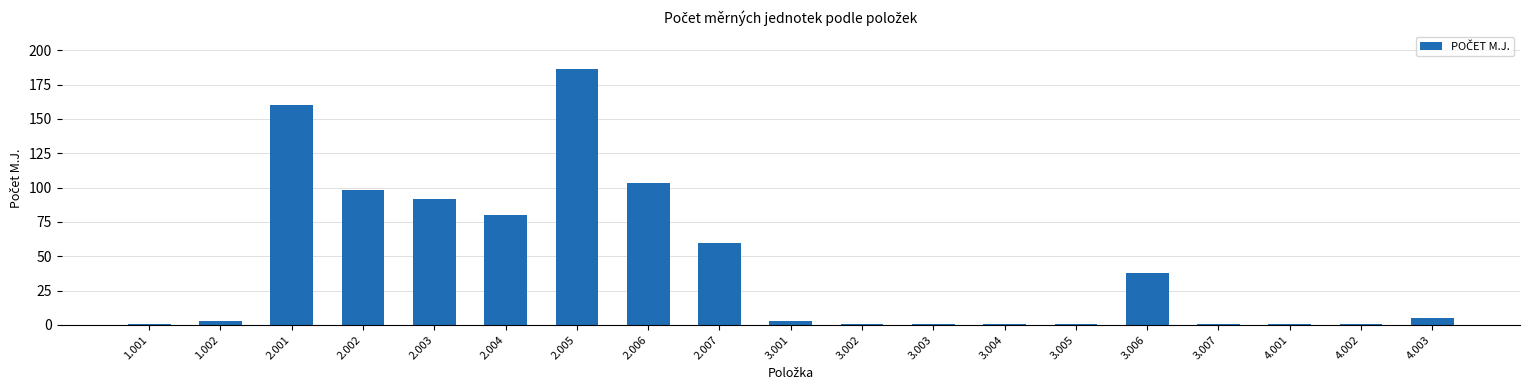

What is the value of the 15th bar from the left?

38